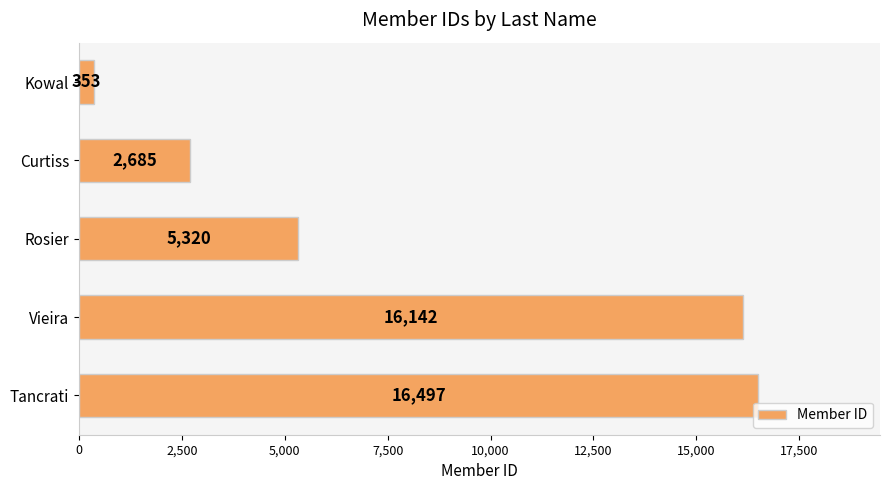

At which label is the value closest to 8425?

Rosier